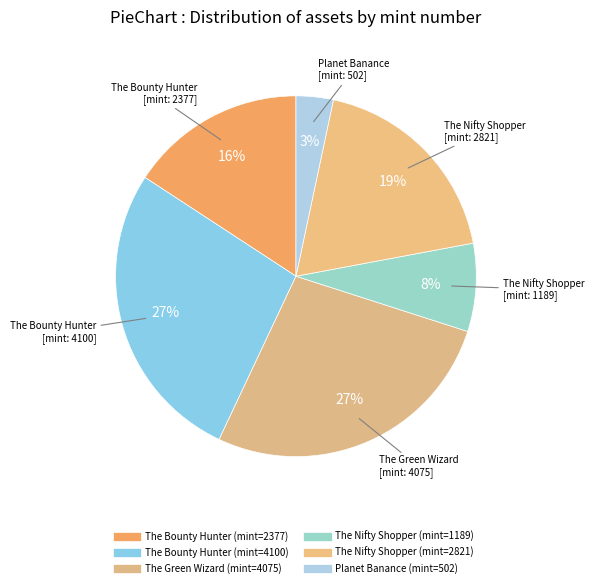

How many segments does this pie chart have?

6